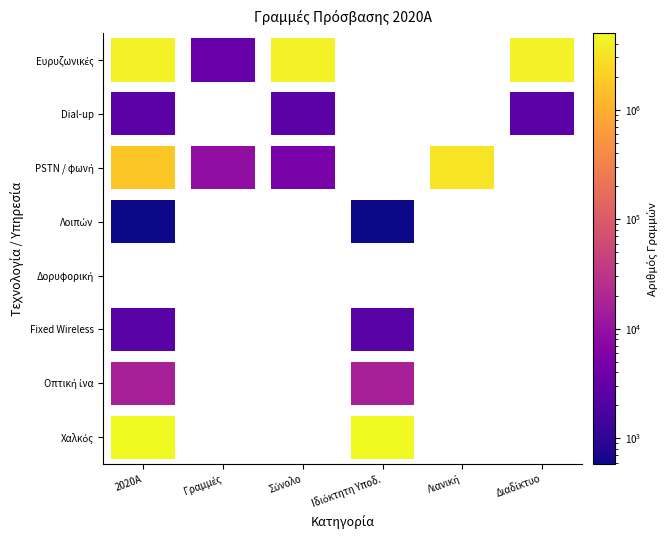

Rank the categories by Ευρυζωνικές value from highest to lowest.

2, 0, 1, 3, 4, 5